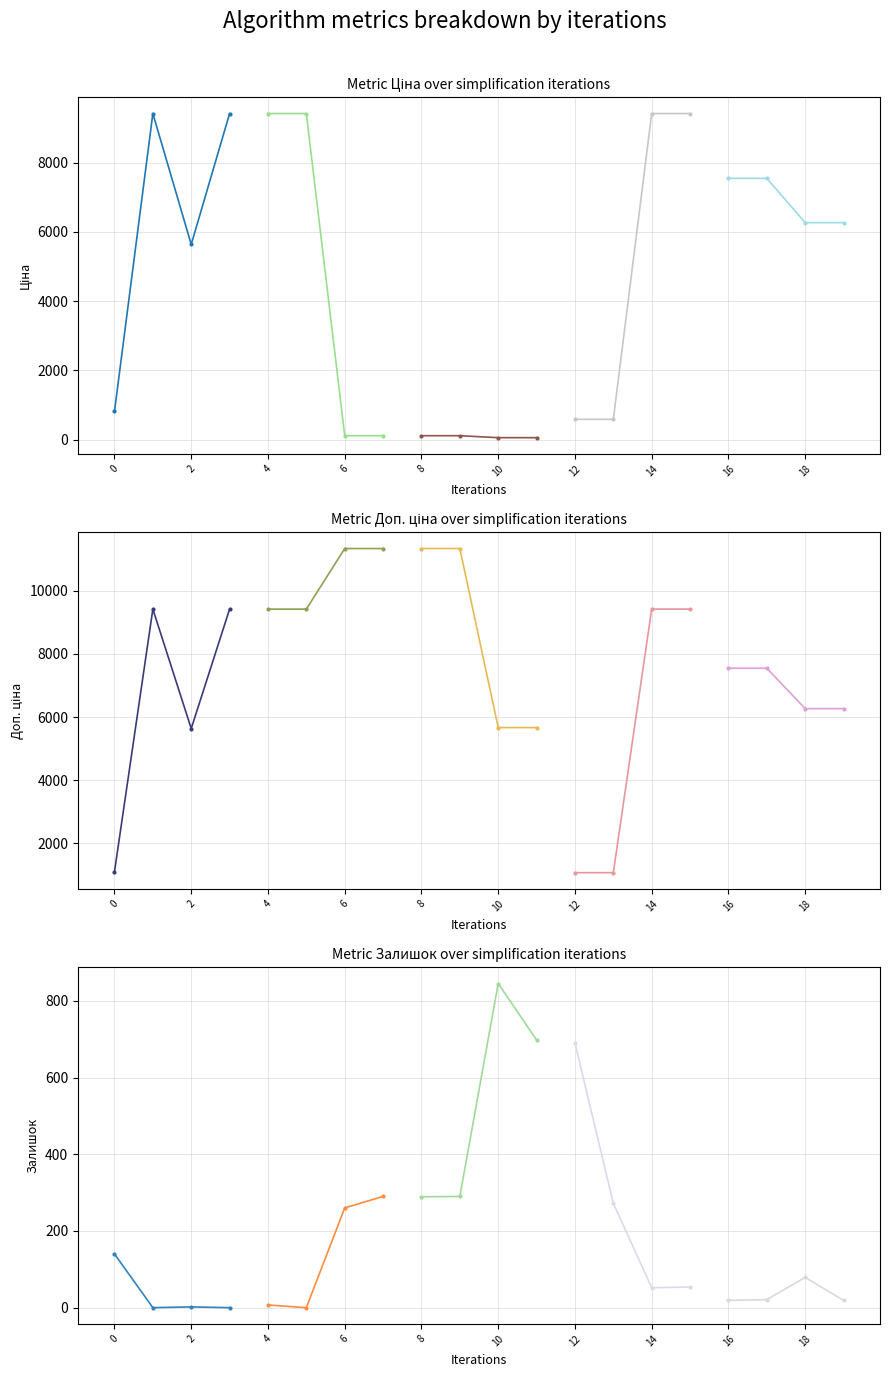

How many values in the group_4 series are below 21?

2